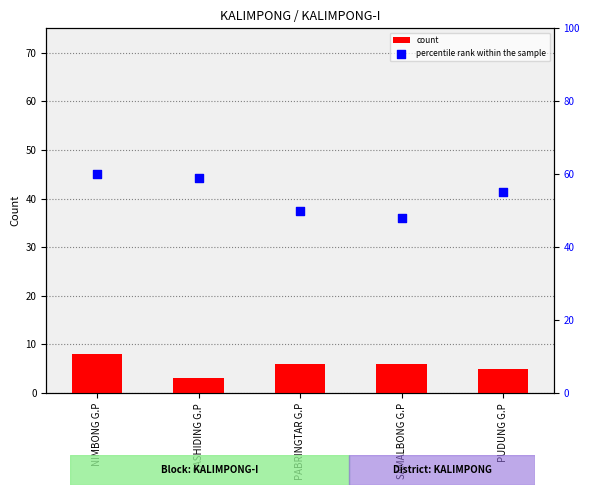

At how many categories does at least one series exceed 59?

1